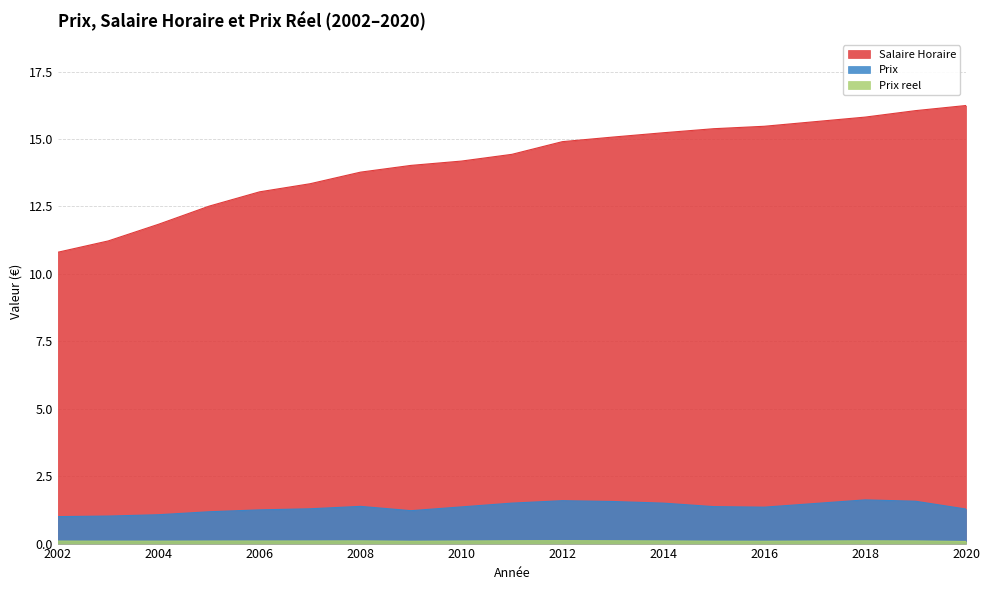

At 2006, list the series in order from largest to smallest.

Salaire Horaire, Prix, Prix reel